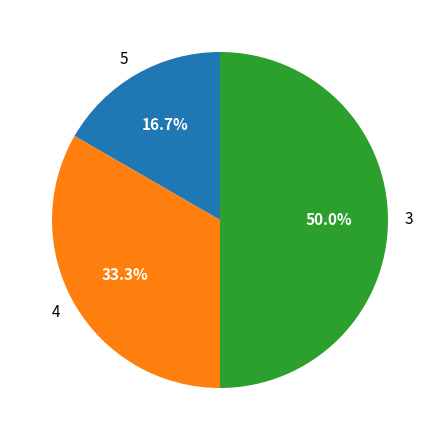

Does 4 represent more than half of the total?

No